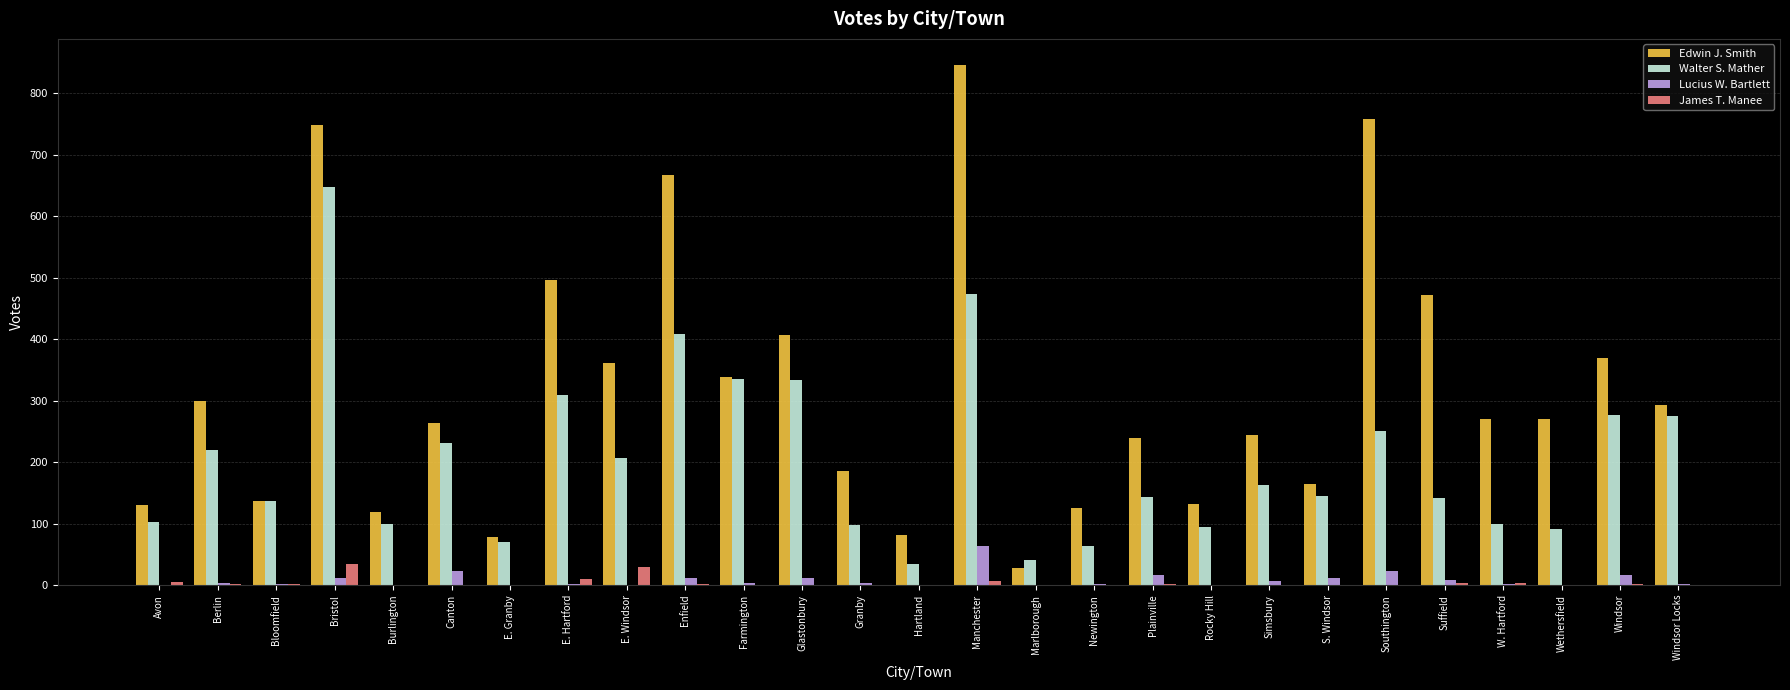

Is the value of James T. Manee at Canton greater than the value of Edwin J. Smith at Enfield?

No